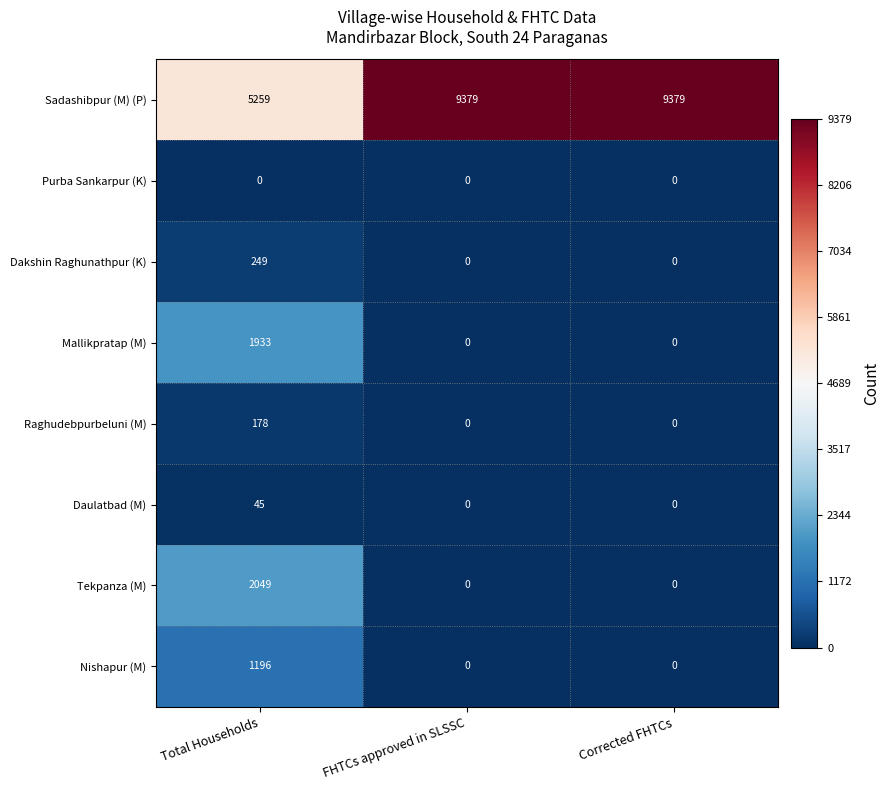

Which series has the widest spread of values?

Sadashibpur (M) (P)